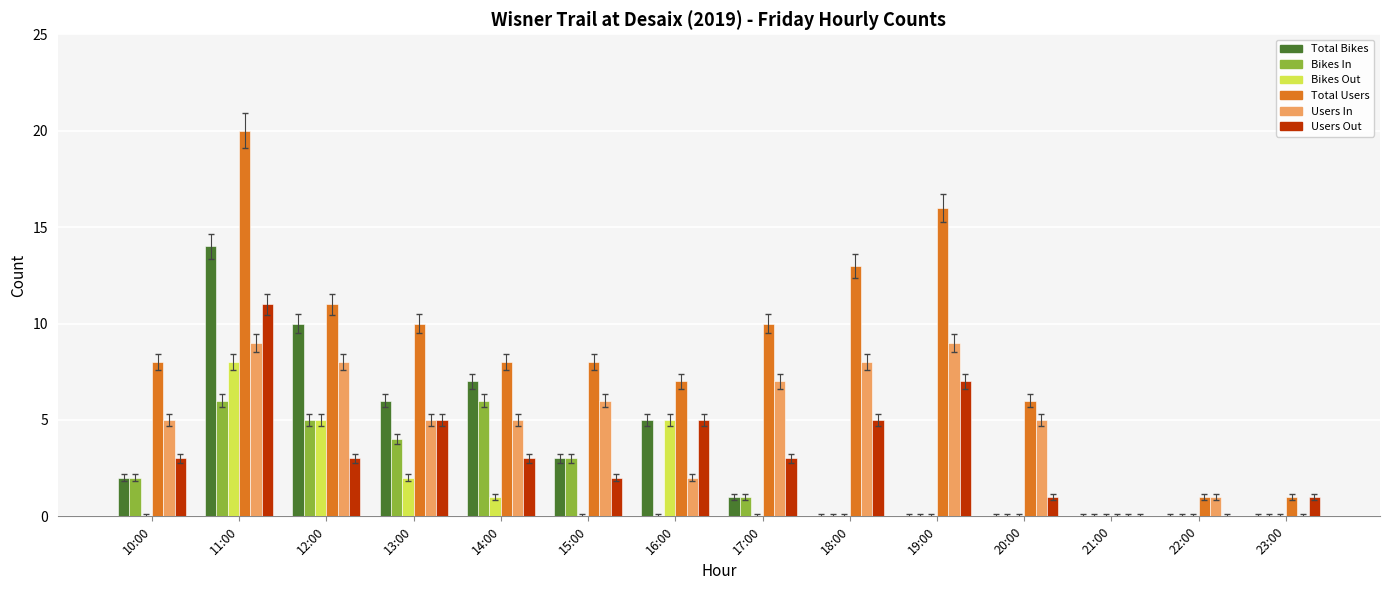

True or false: Users Out has a value of 5 at 16:00.

True